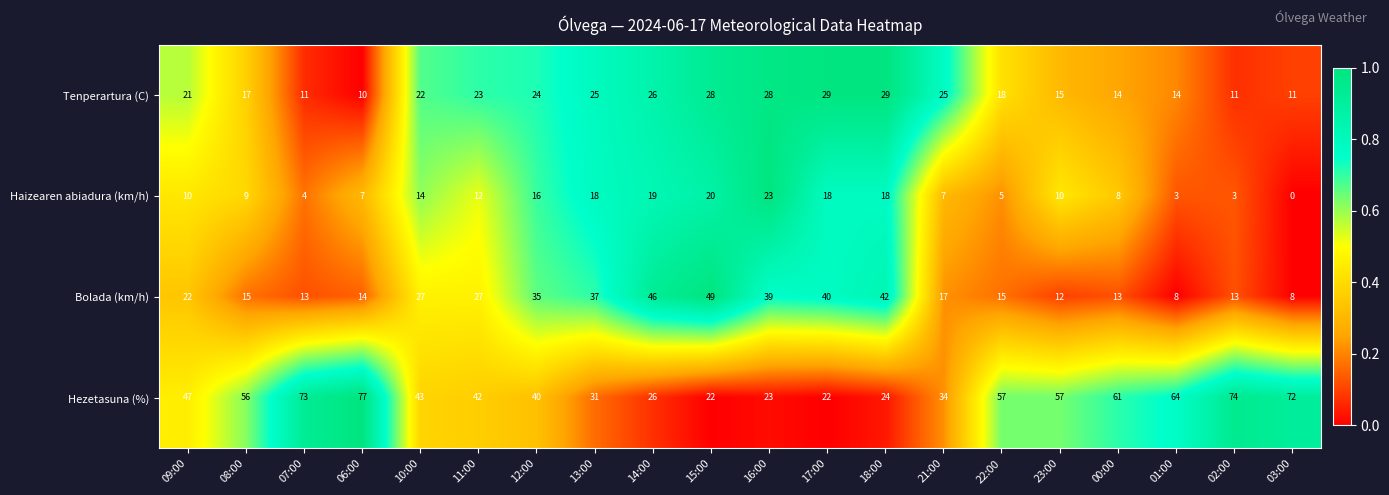

The value of Bolada (km/h) at 01:00 is 11. True or false?

False